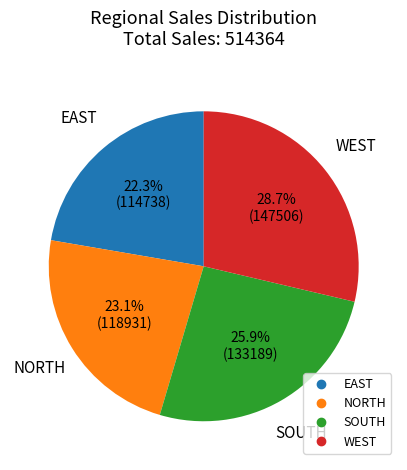

Approximately how many times larger is the value at SOUTH compared to WEST?

0.9